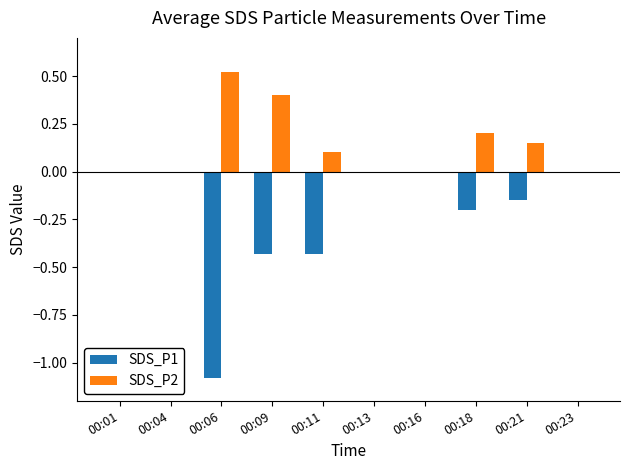

What is the sum of all SDS_P2 values?

1.4